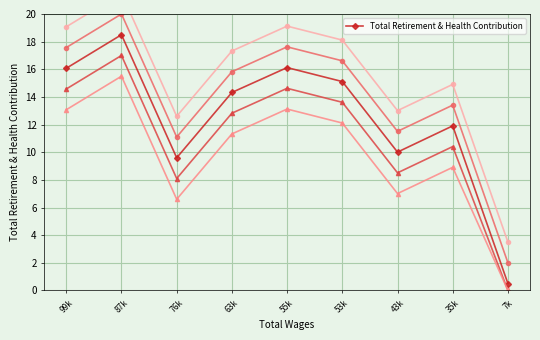

What is the label of the 9th point from the left?

7k